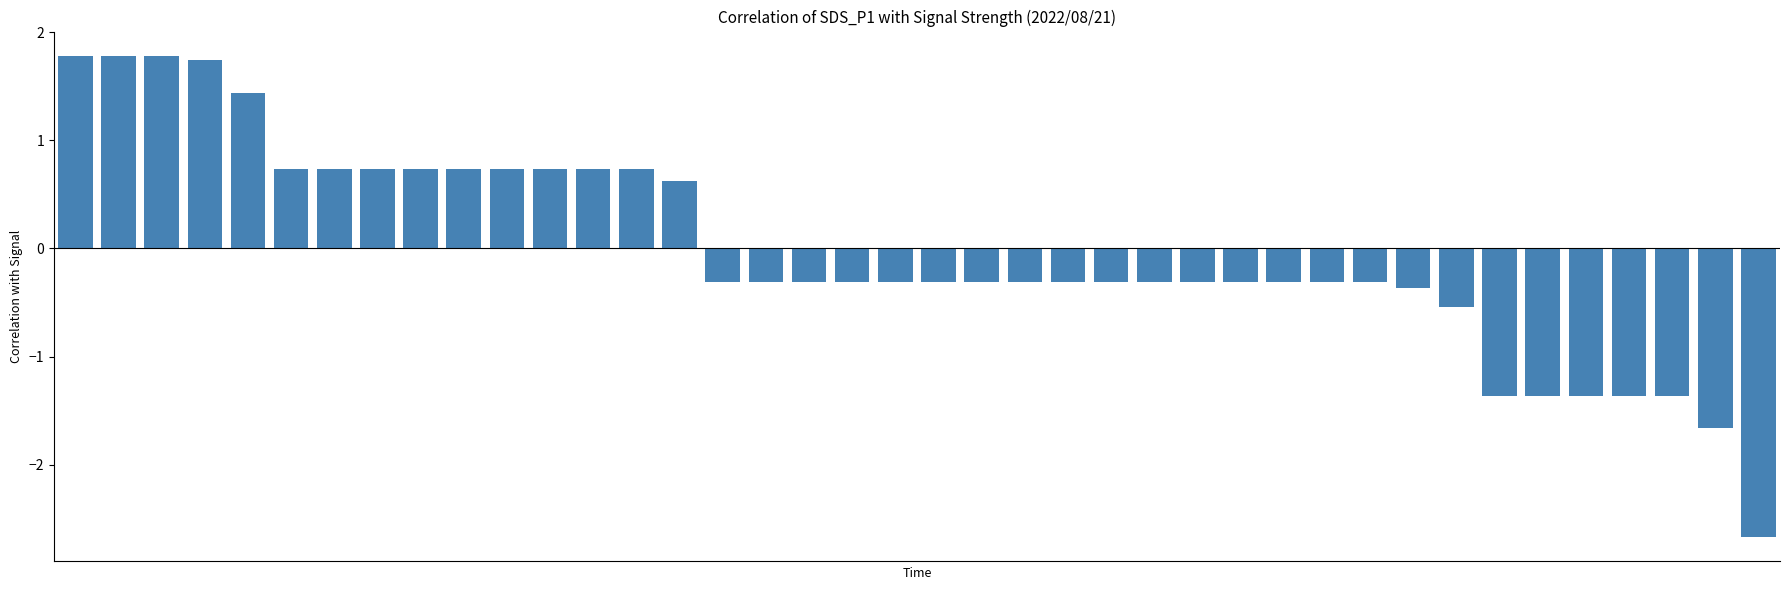

What is the difference between the second highest and second lowest values?

3.4